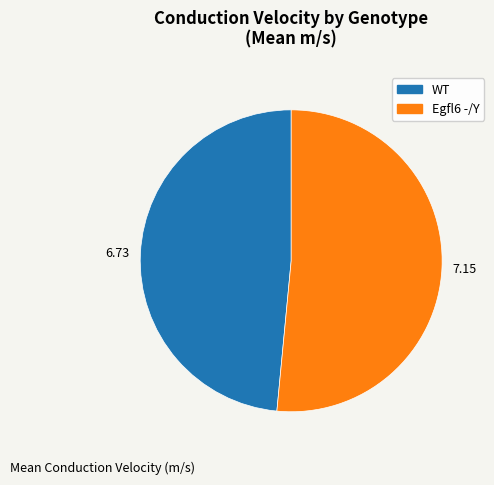

Between WT and Egfl6 -/Y, which is larger?

Egfl6 -/Y